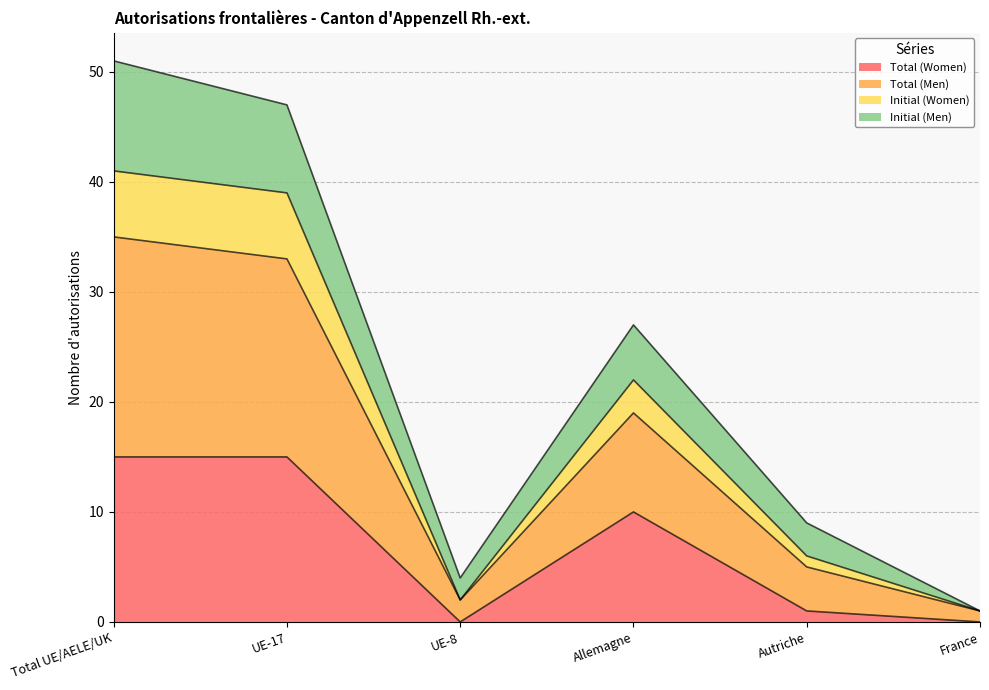

What is the sum of all Total (Women) values?

41